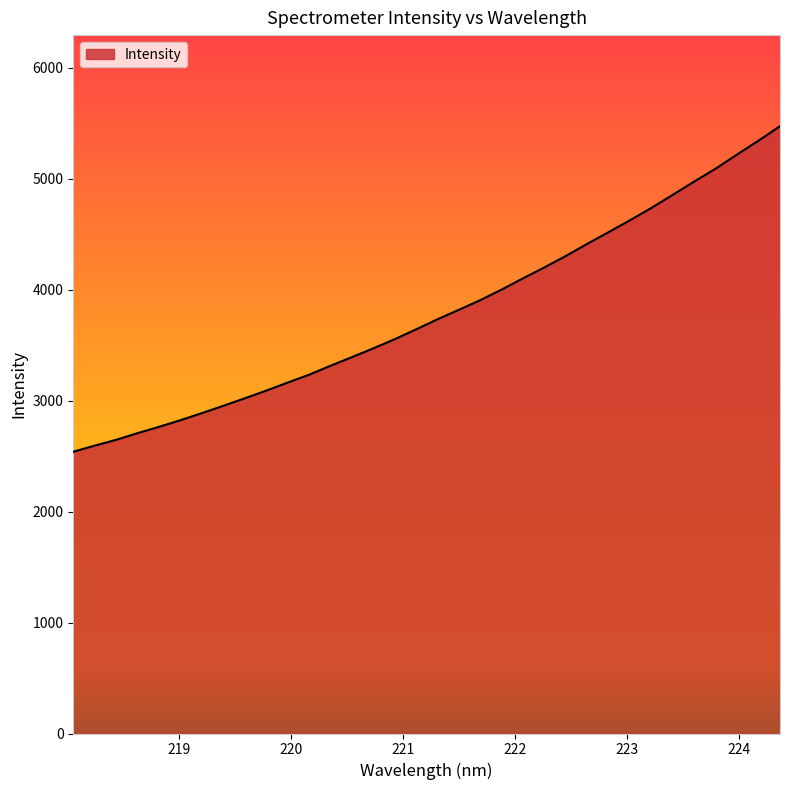

What is the average value?

3798.0